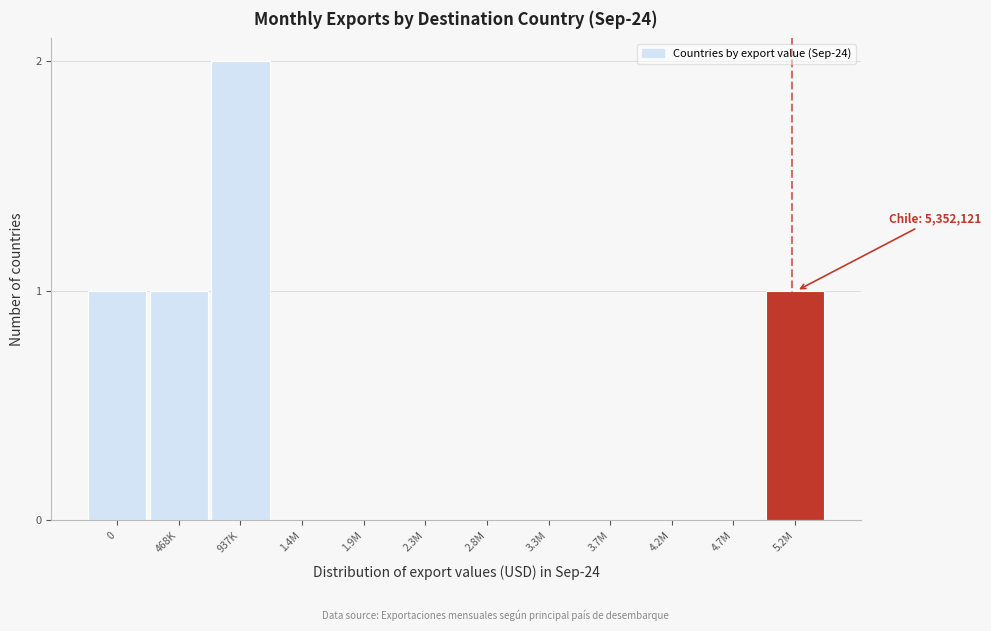

Reading left to right, extract all data points from this chart.

0=1	468K=1	937K=2	1.4M=0	1.9M=0	2.3M=0	2.8M=0	3.3M=0	3.7M=0	4.2M=0	4.7M=0	5.2M=1